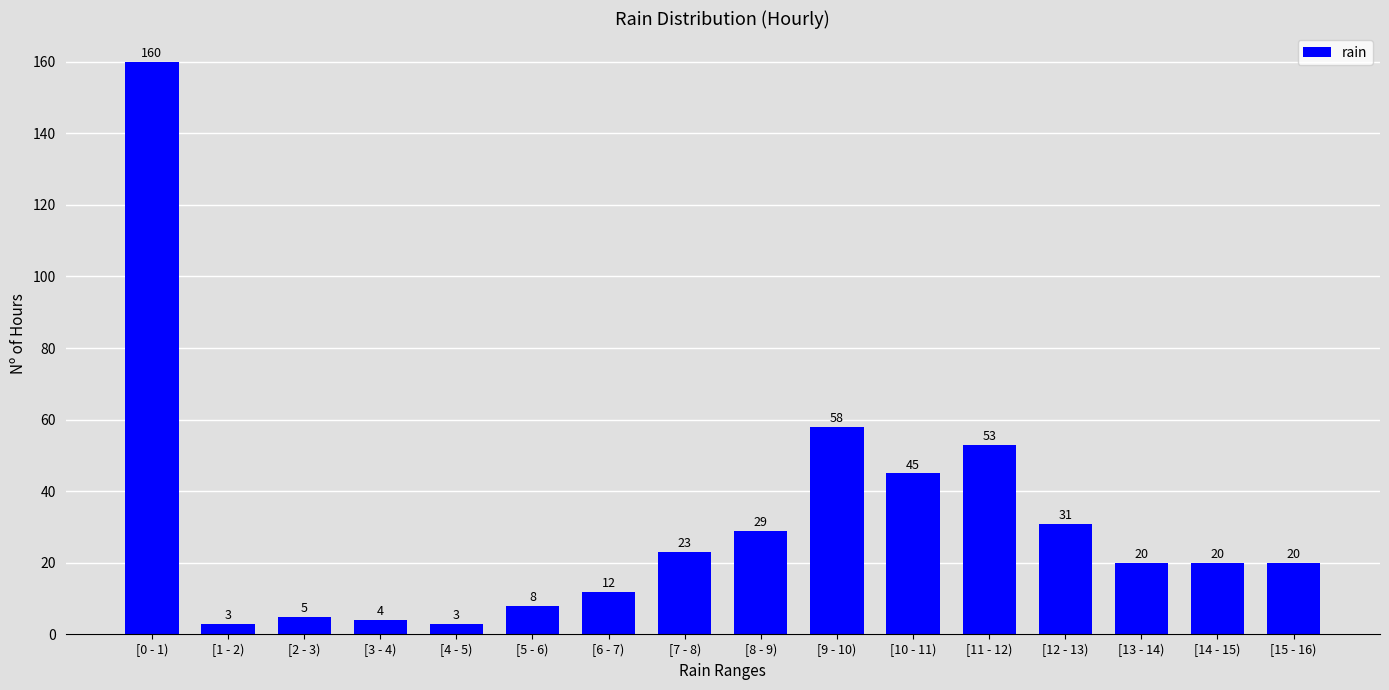

Reading left to right, what are all the values shown in this chart?

160	3	5	4	3	8	12	23	29	58	45	53	31	20	20	20